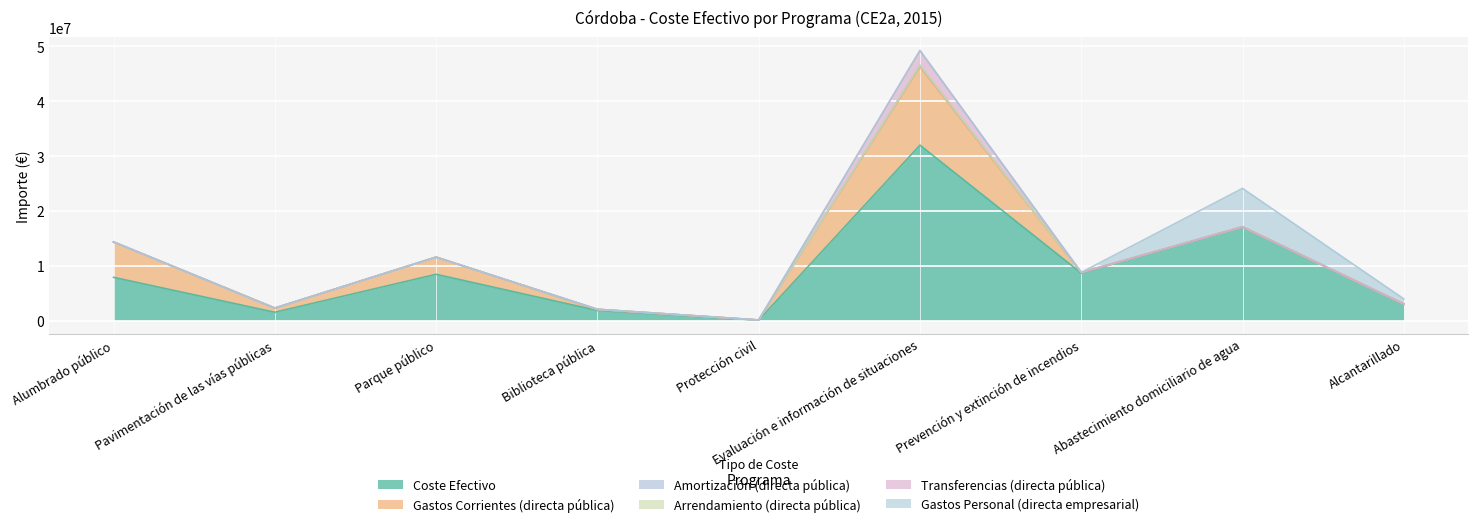

What is the difference between the directa_publica_directos_transferencias values at Prevención y extinción de incendios and Parque público?

198.0